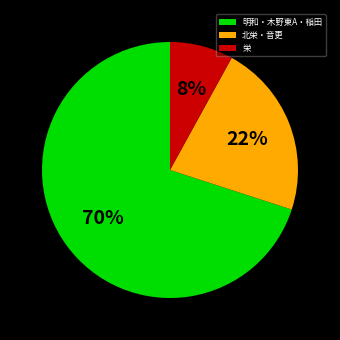

Rank the categories by value from lowest to highest.

栄, 北栄・音更, 明和・木野東A・稲田